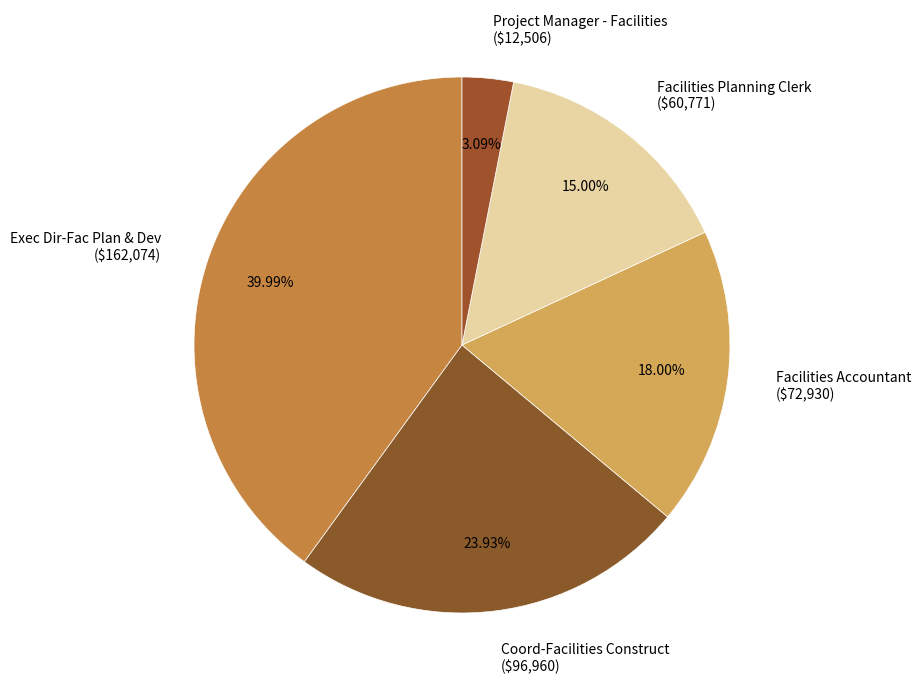

Rank the categories by value from highest to lowest.

Exec Dir-Fac Plan & Dev, Coord-Facilities Construct, Facilities Accountant, Facilities Planning Clerk, Project Manager - Facilities